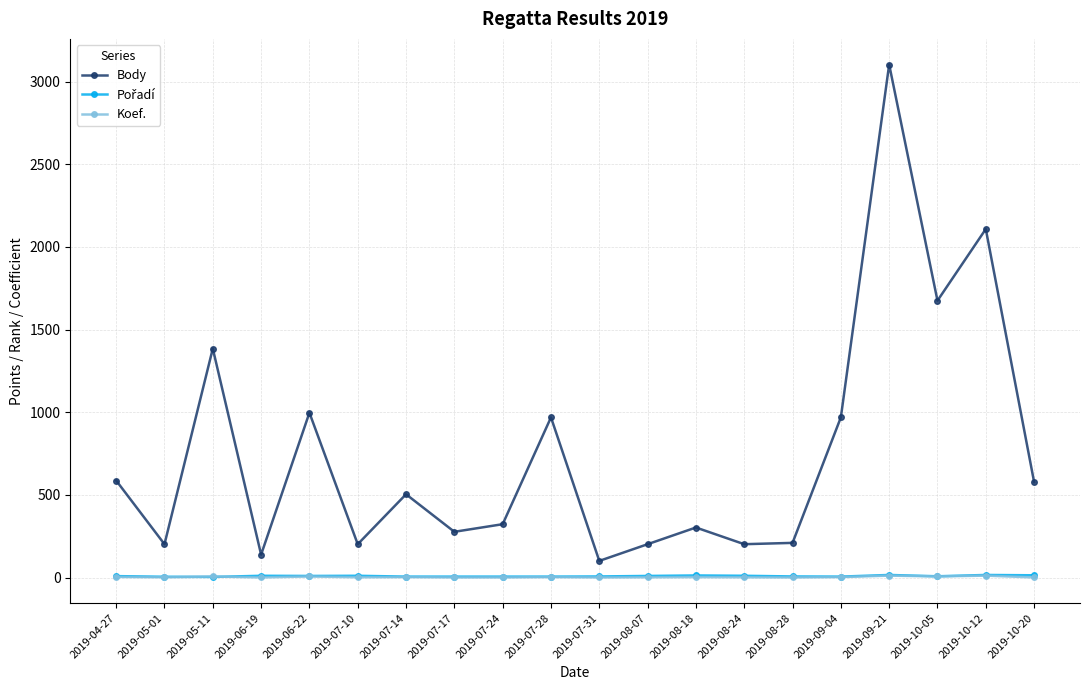

The value of Body at 2019-07-24 is 427. True or false?

False